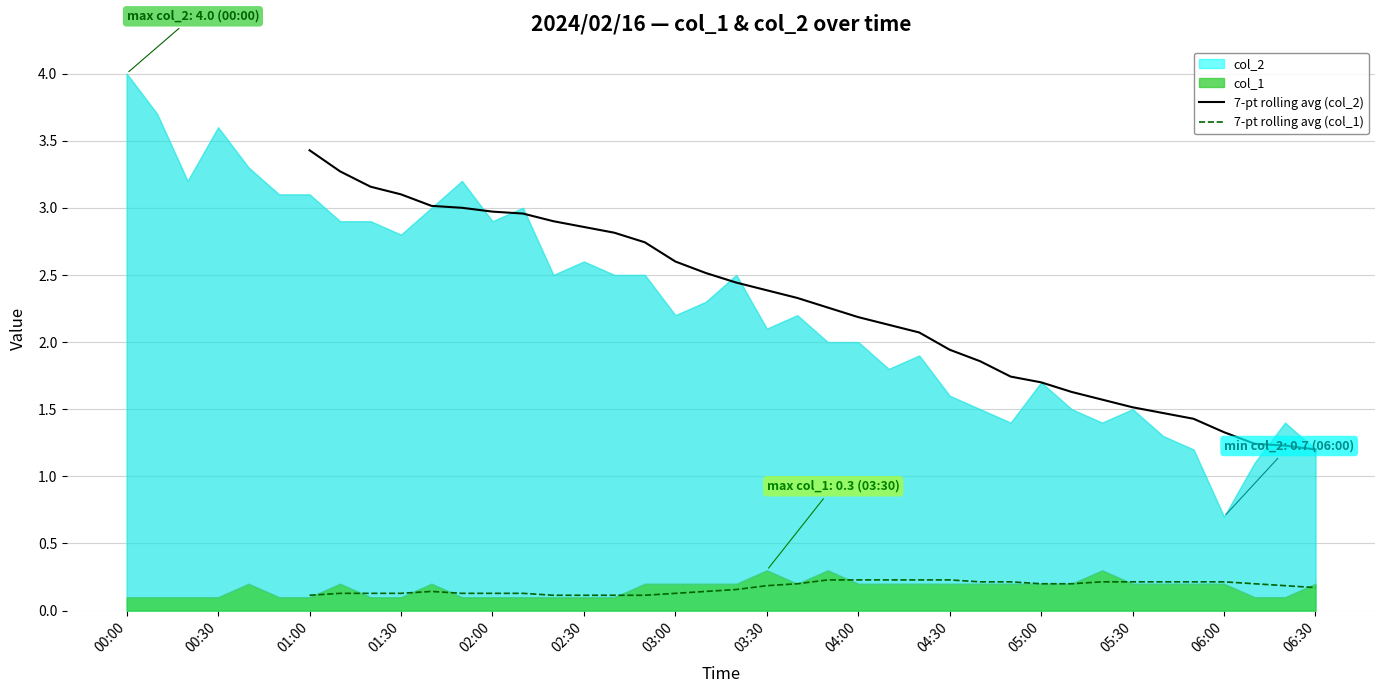

What is the approximate value of 7-pt rolling avg (col_2) at 03:00?

2.6